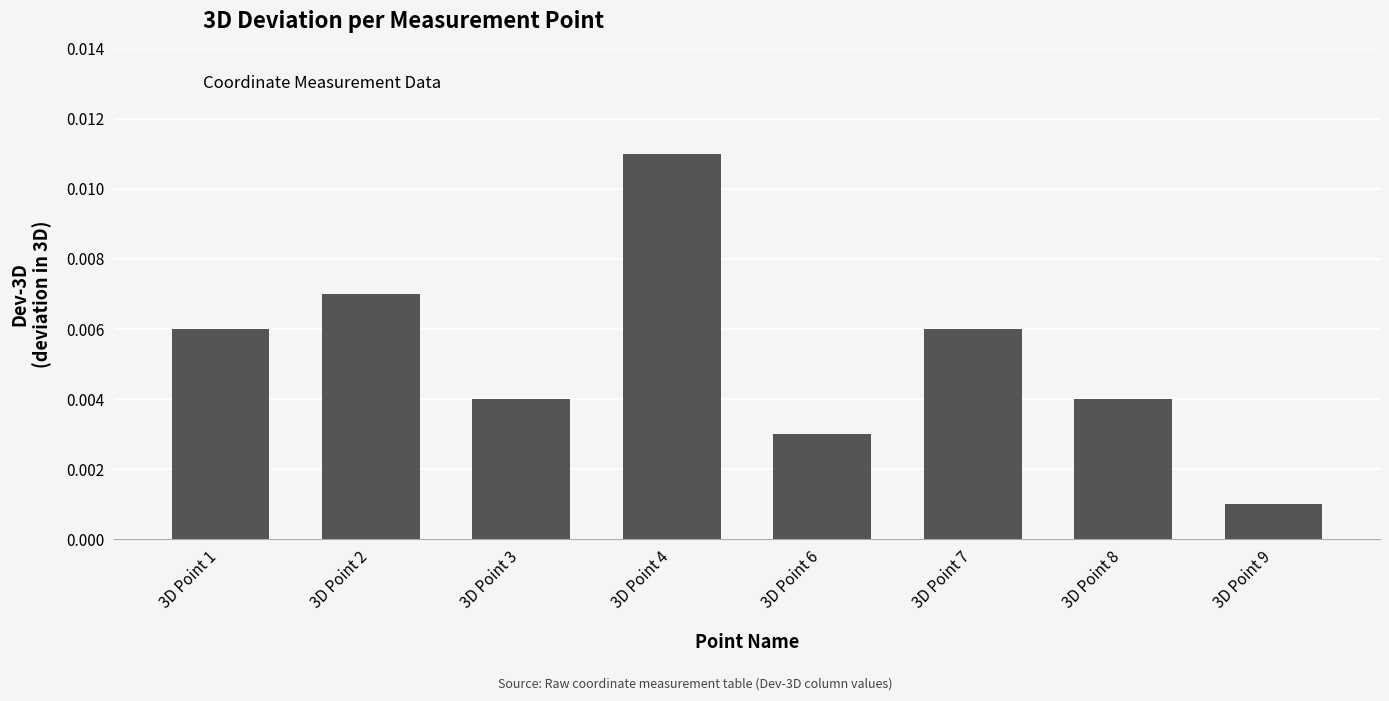

Which has a higher value, 3D Point 7 or 3D Point 9?

3D Point 7